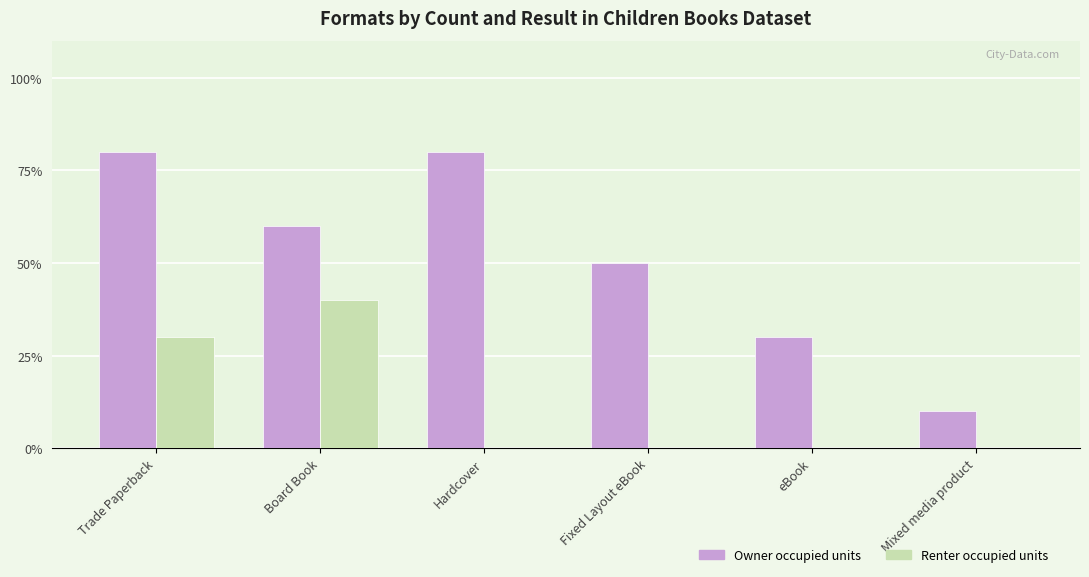

At how many categories does at least one series exceed 1?

5